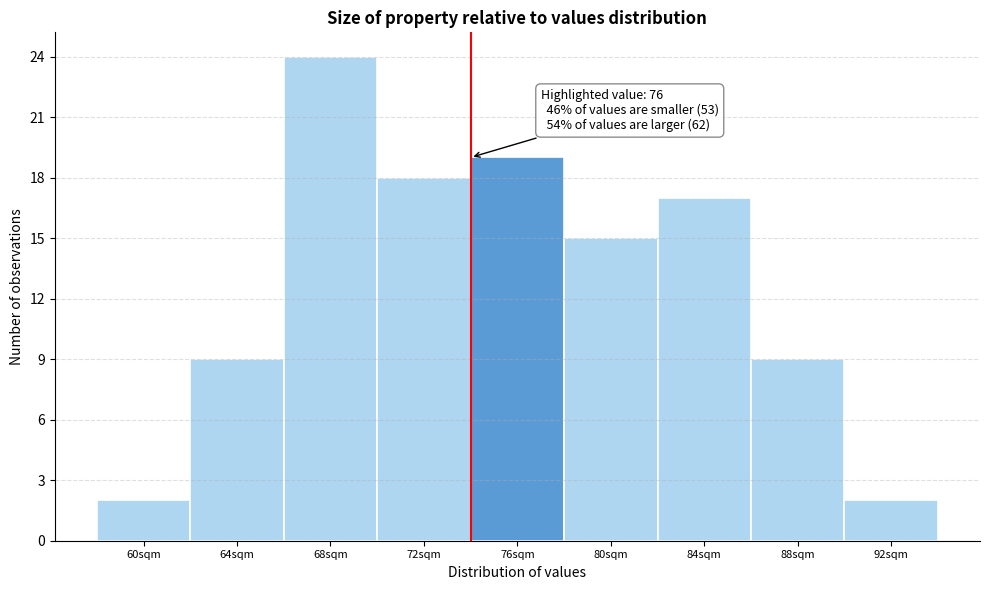

Reading left to right, list all the values displayed in this chart.

60sqm=2	64sqm=9	68sqm=24	72sqm=18	76sqm=19	80sqm=15	84sqm=17	88sqm=9	92sqm=2